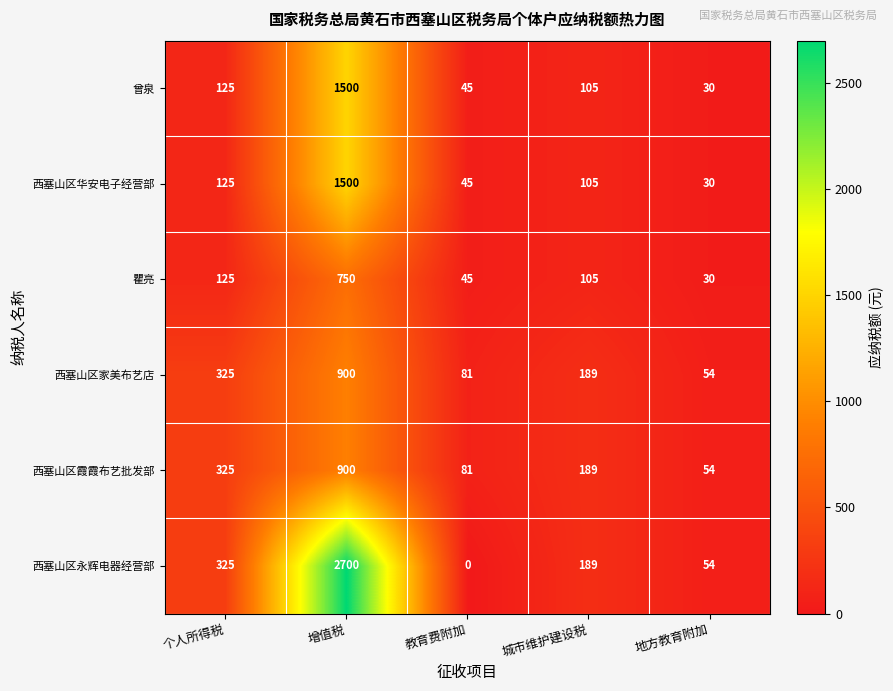

Rank the categories by 西塞山区华安电子经营部 value from highest to lowest.

增值税, 个人所得税, 城市维护建设税, 教育费附加, 地方教育附加